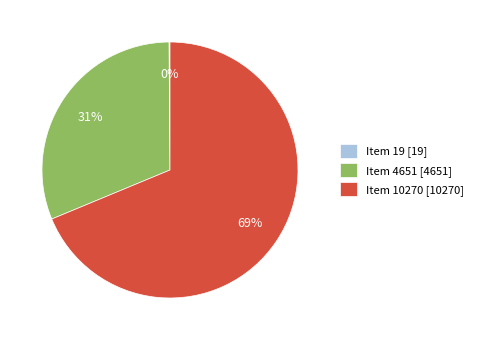

Does Item 4651 [4651] represent more than half of the total?

No